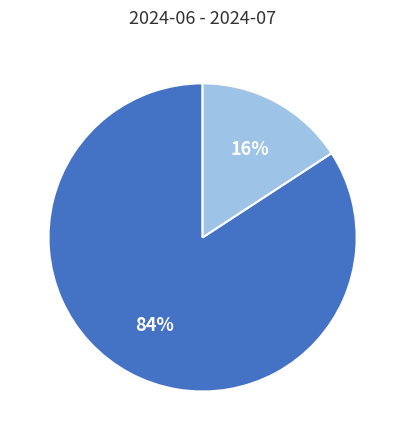

Is there a majority slice in this chart?

Yes